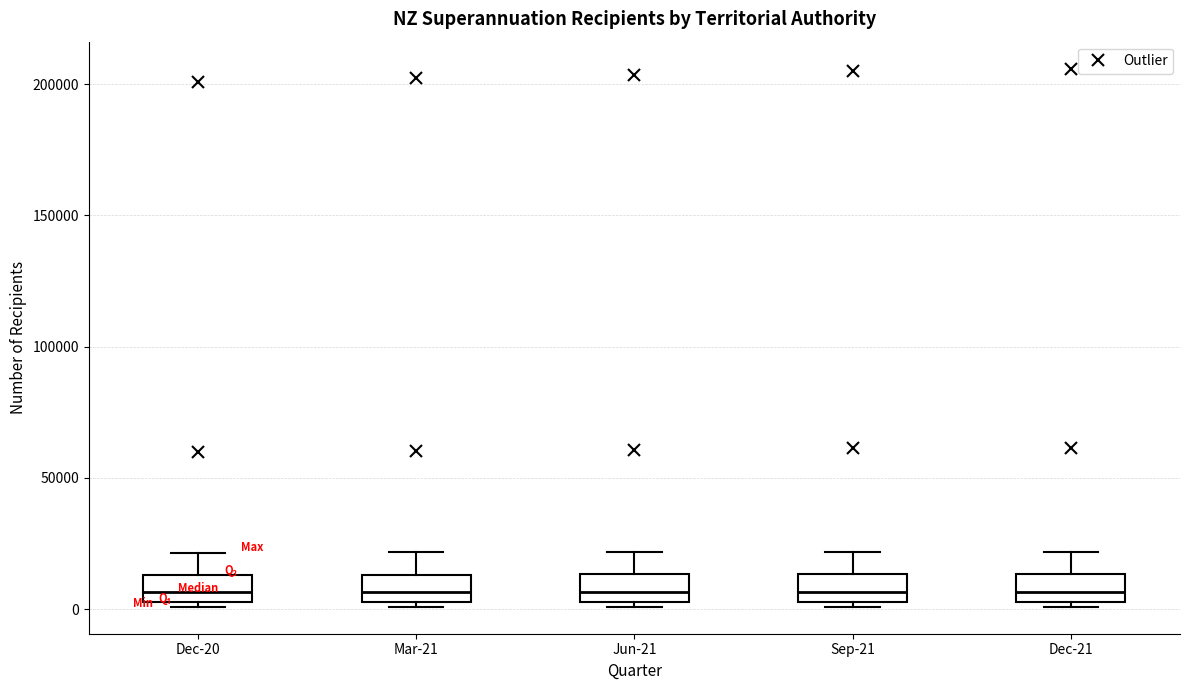

Reading left to right, read every box against the y-axis: the position of its median line, the range the box covers, and the ends of its whiskers. The values are not printed on the chart, so give them approximately, as read against the axis.

Dec-20: median 5000 (inside the box), box 5000 to 15000, whiskers 0 to 20000
Mar-21: median 5000 (inside the box), box 5000 to 15000, whiskers 0 to 20000
Jun-21: median 5000 (inside the box), box 5000 to 15000, whiskers 0 to 20000
Sep-21: median 5000 (inside the box), box 5000 to 15000, whiskers 0 to 20000
Dec-21: median 5000 (inside the box), box 5000 to 15000, whiskers 0 to 20000